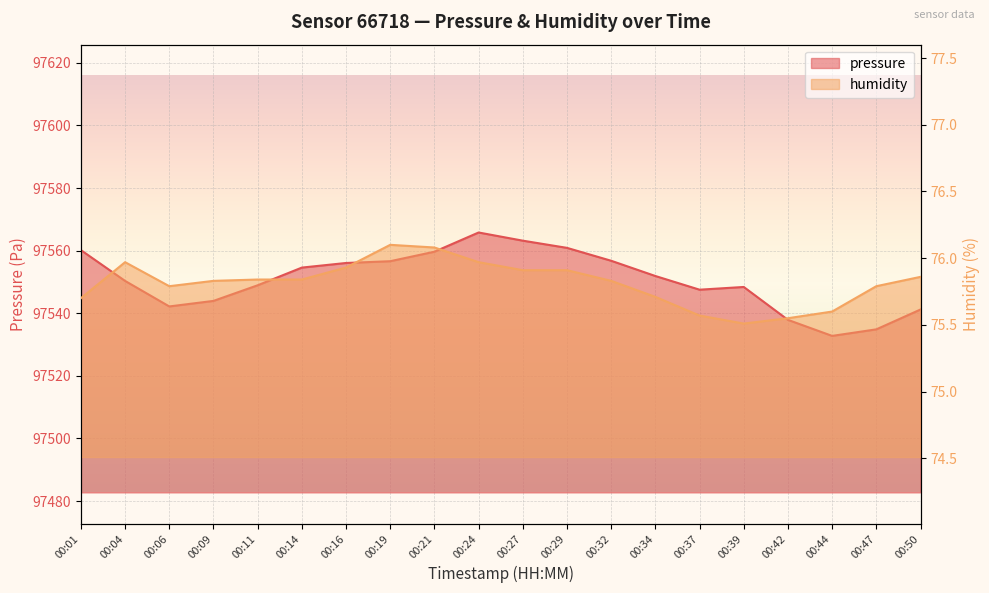

What is the difference between the maximum and minimum values in the pressure series?

33.0